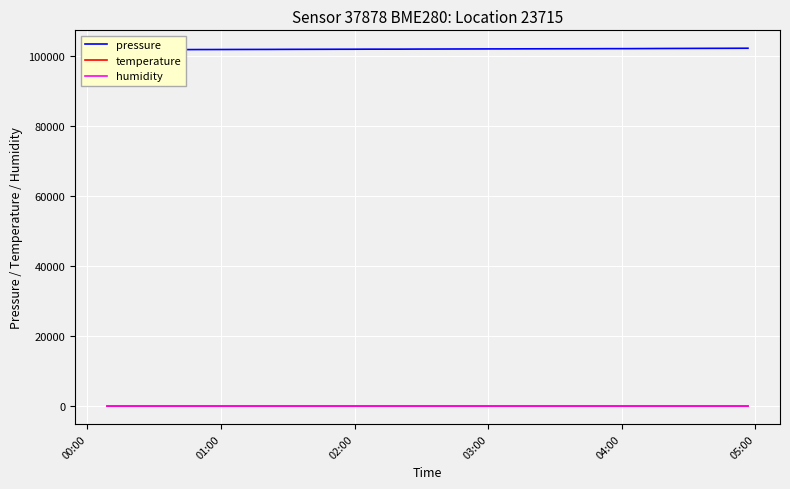

Which series has the largest total across all categories?

pressure